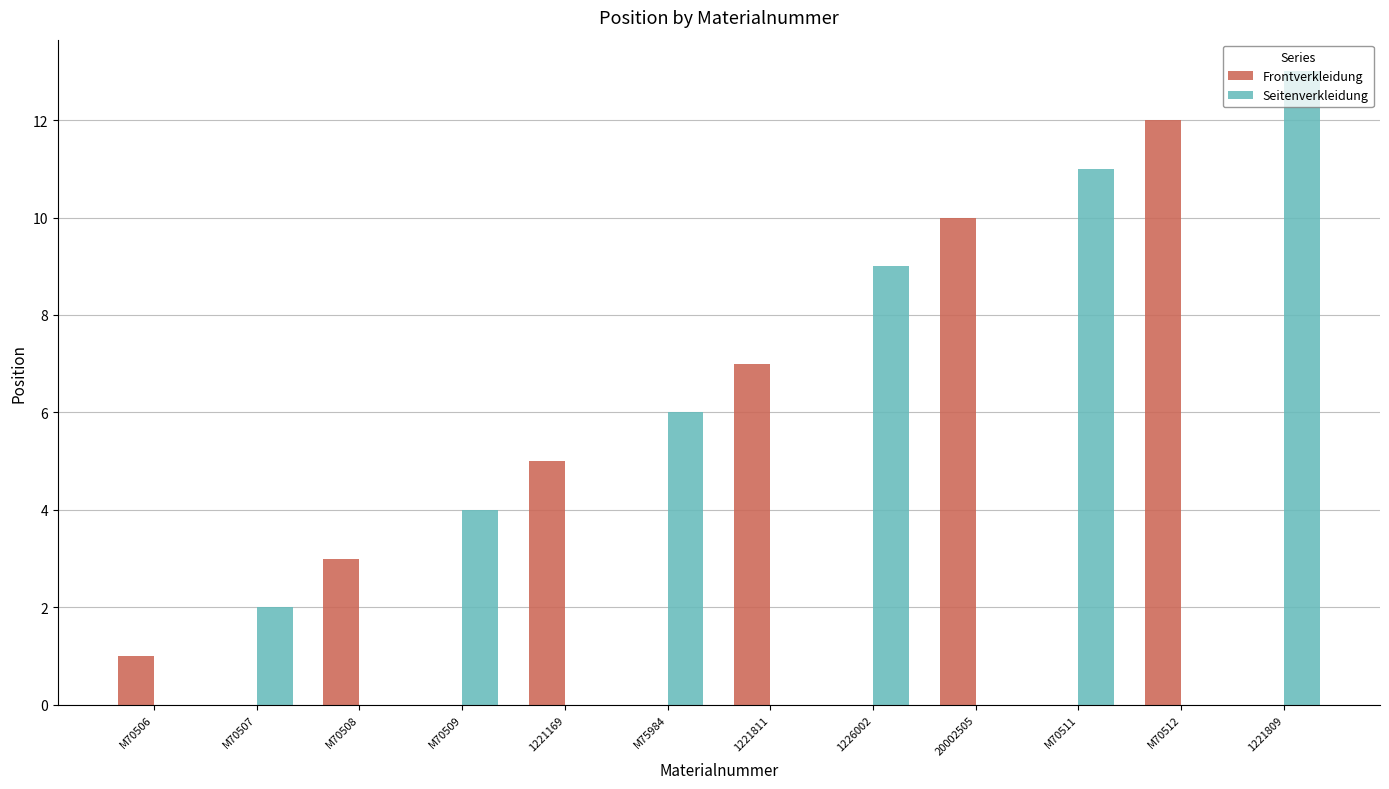

At which category is the sum across all series the highest?

1221809